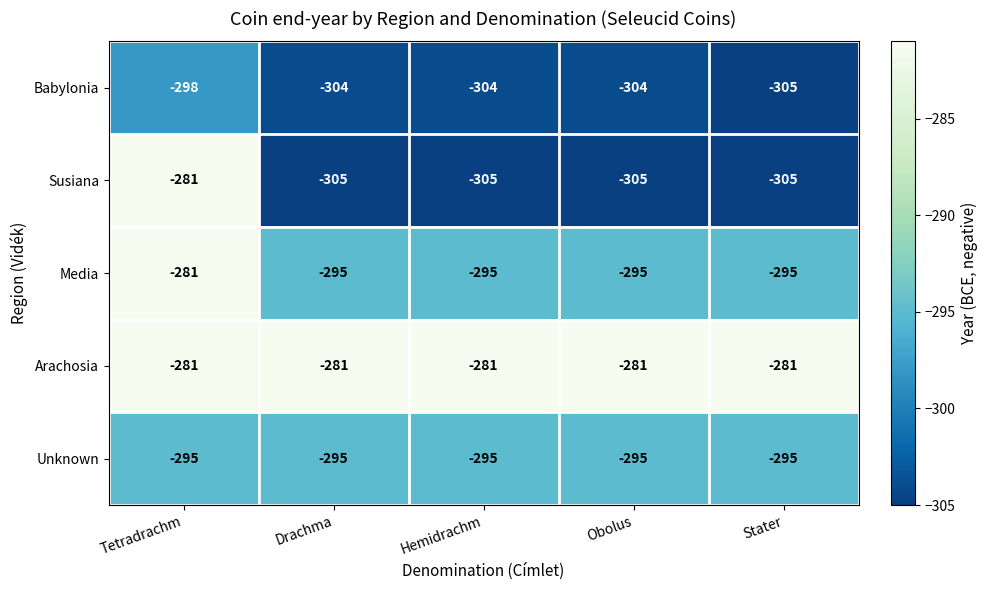

Where is Unknown nearest to the value -295?

Tetradrachm